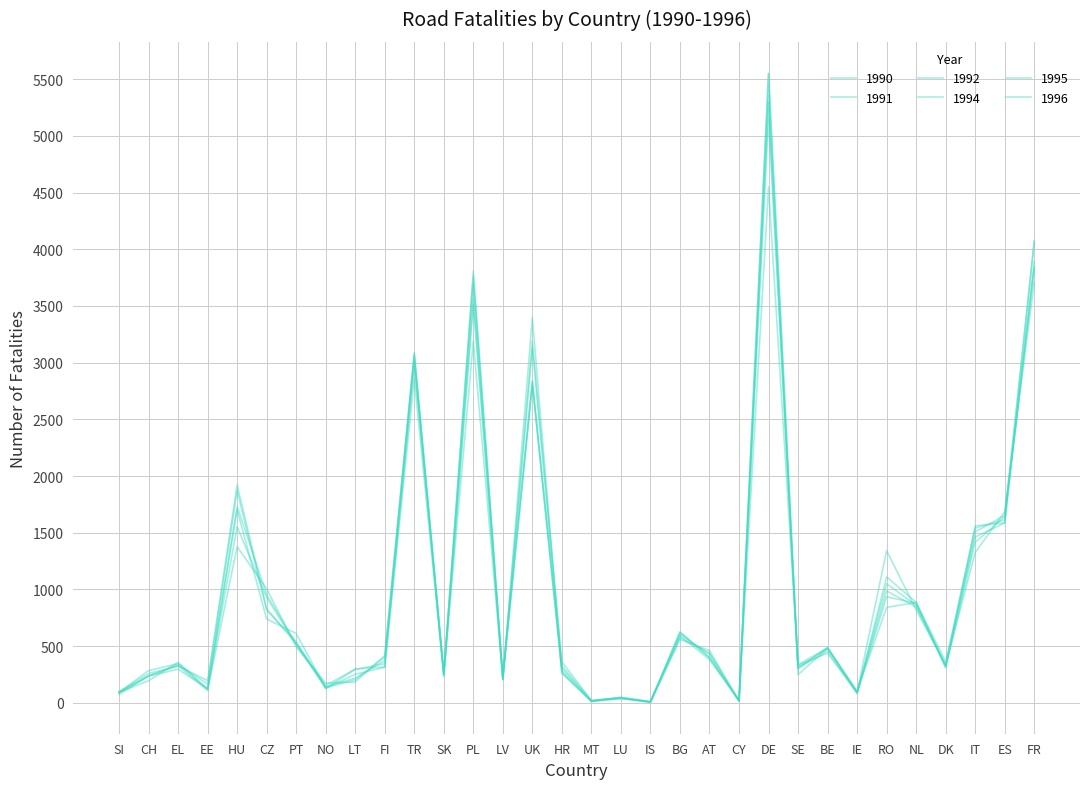

What is the difference between the second highest and second lowest values in the 1995 series?

3829